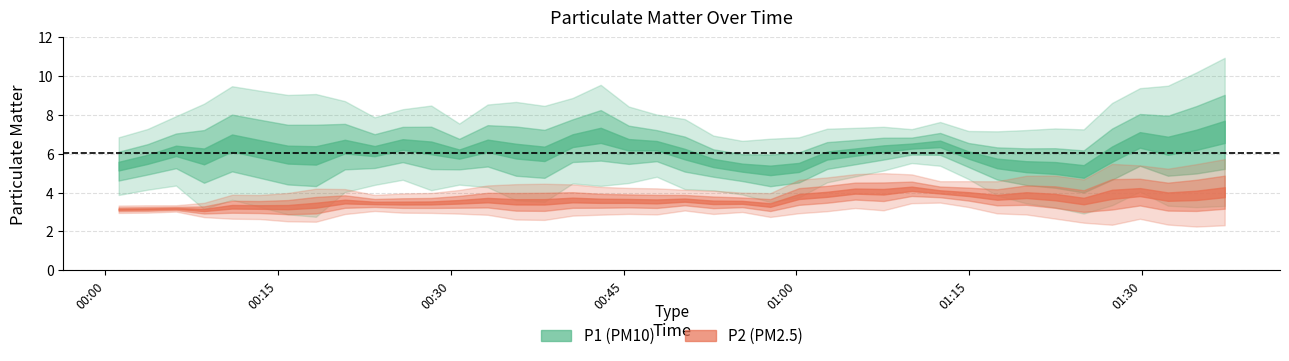

How many data points in P2 are above 3?

38